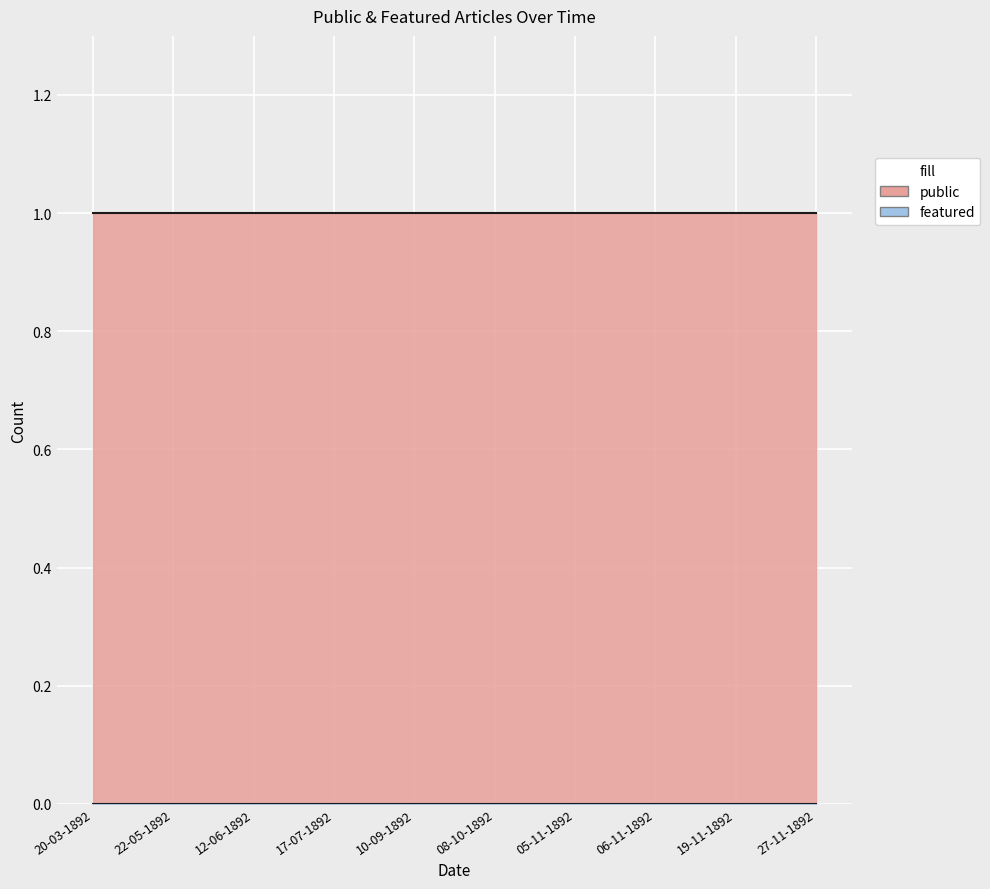

The value of featured at 27-11-1892 is 0. True or false?

True